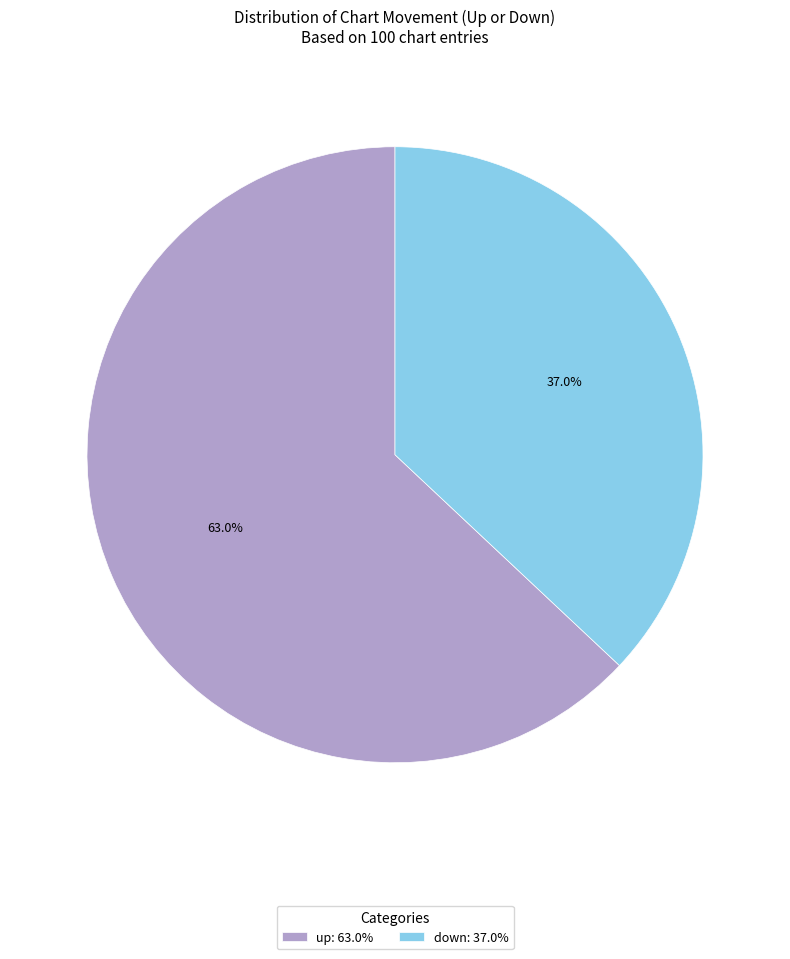

To the nearest percent, what is the average slice percentage?

50%